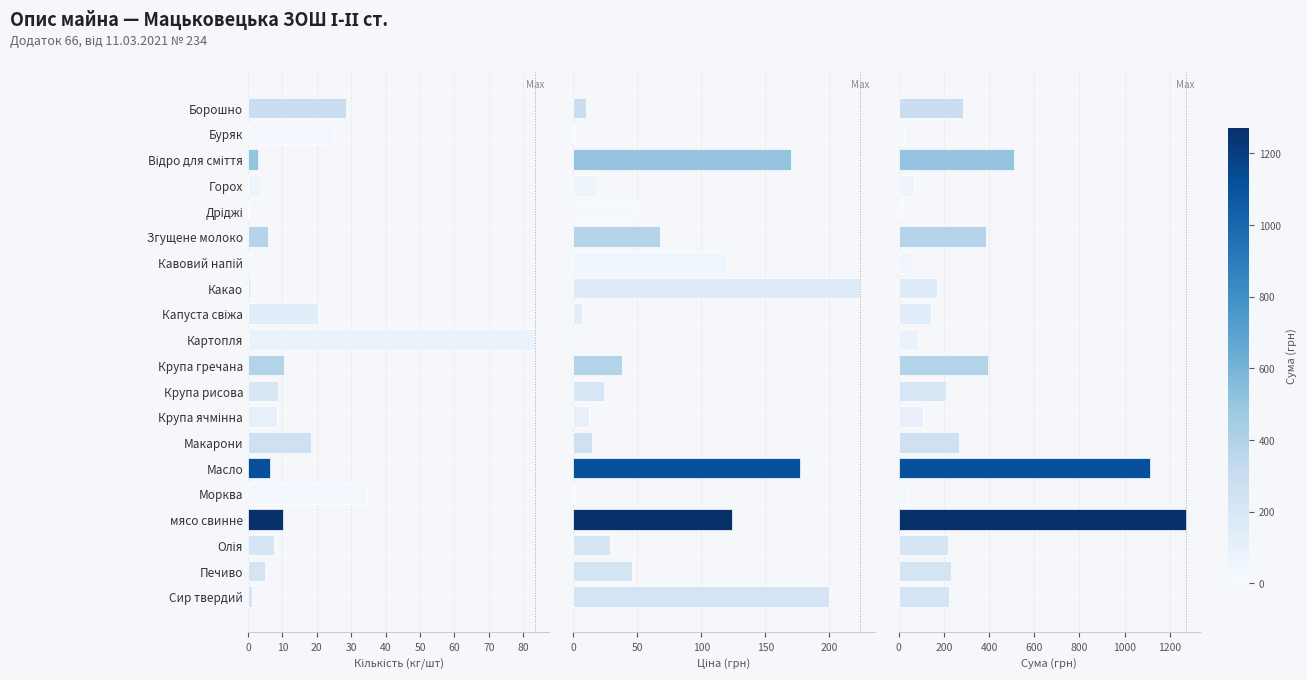

At how many categories does at least one series exceed 1091?

2